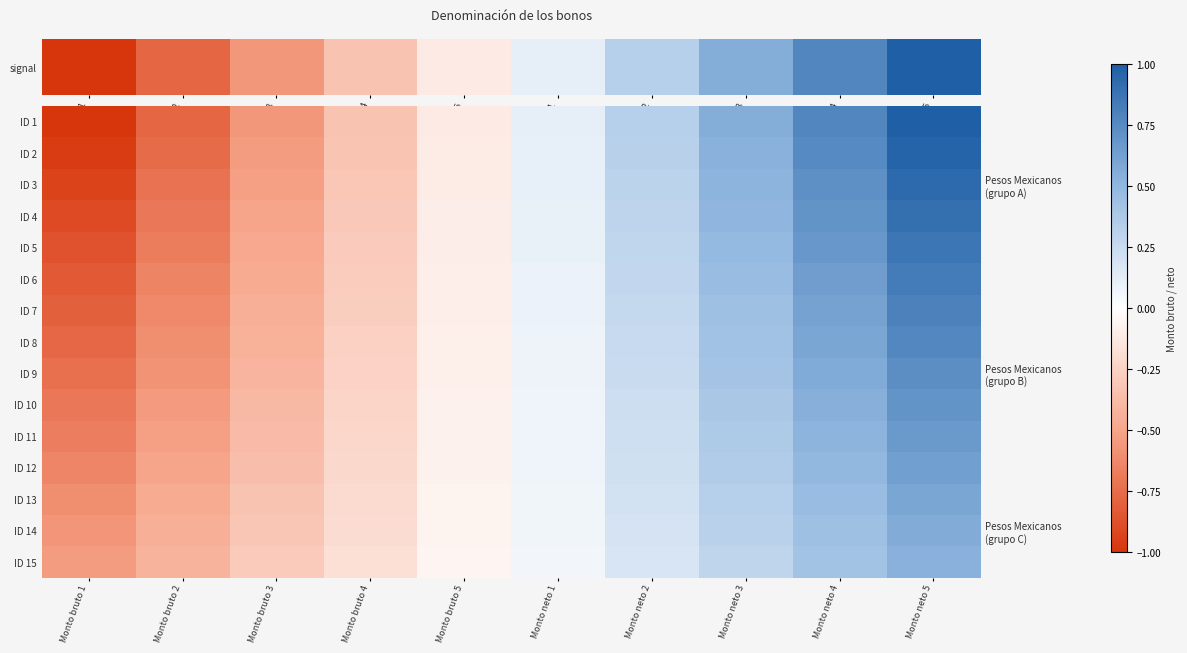

Is it true that ID 4 equals 0.3 at Monto neto 2?

True